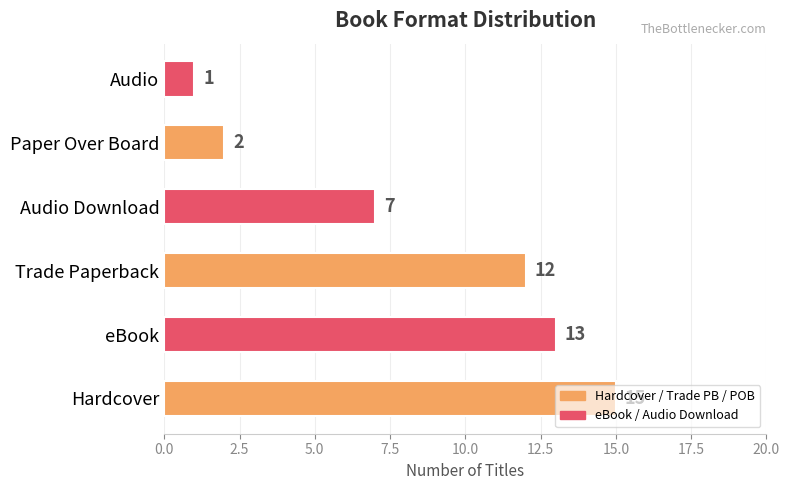

List the labels in order of value, largest first.

Hardcover, eBook, Trade Paperback, Audio Download, Paper Over Board, Audio